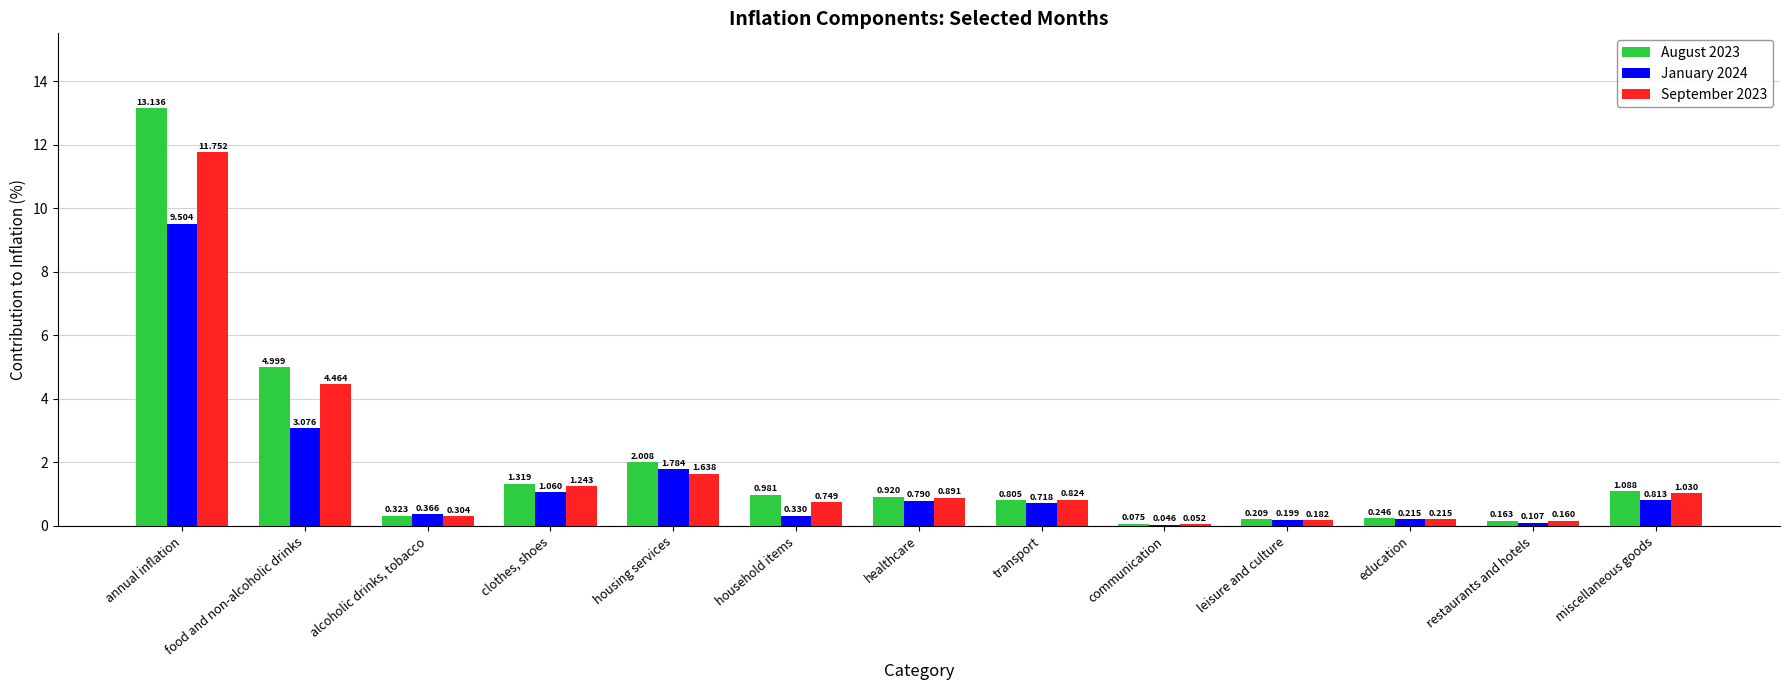

Which category has the highest value in the January 2024 series?

annual inflation